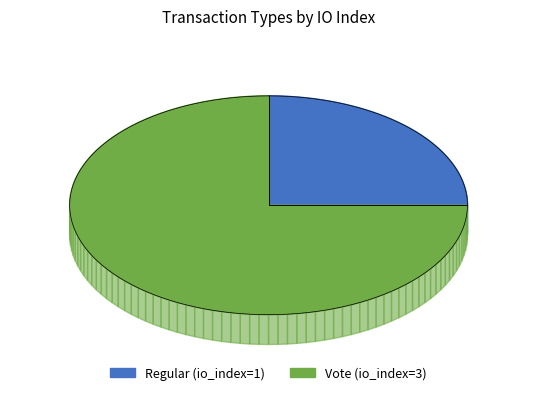

What is the total percentage of Regular (io_index=1) and Vote (io_index=3)?

100.0%